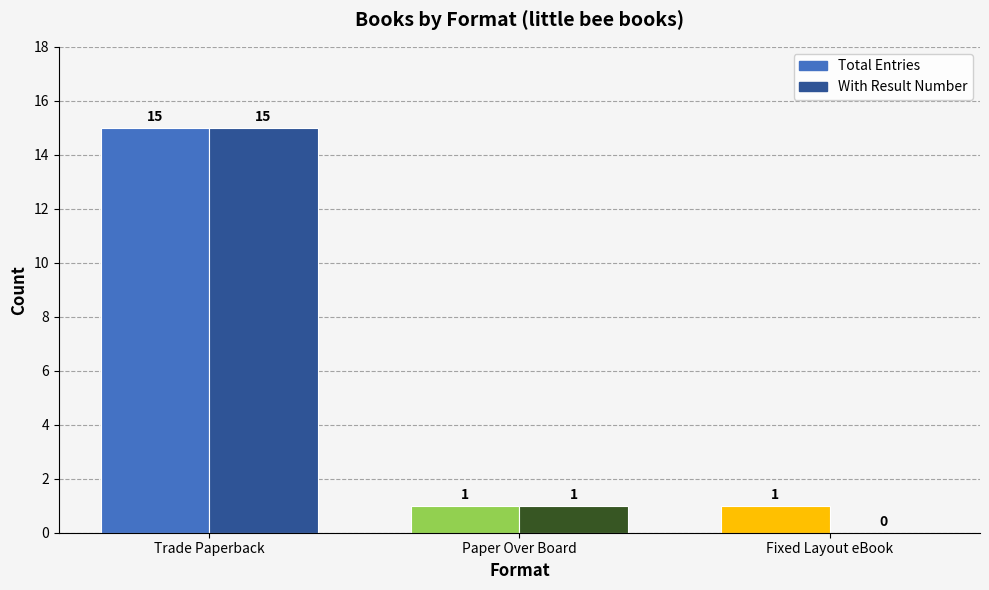

Which label corresponds to the largest value in the chart?

Trade Paperback